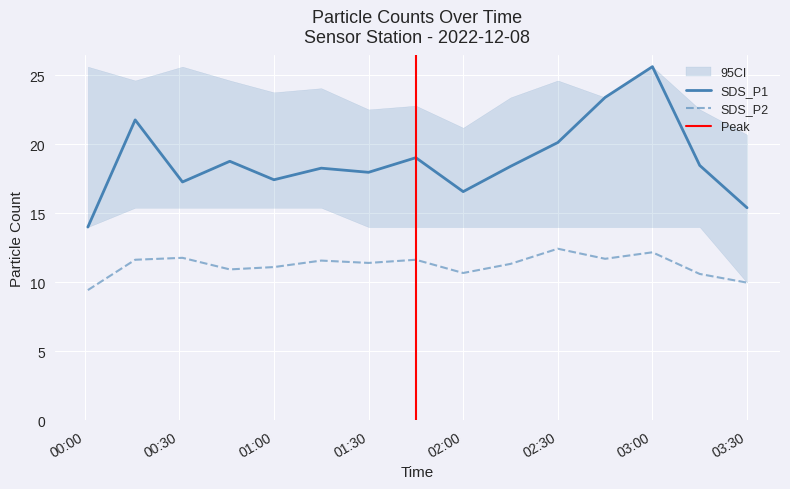

Is it true that SDS_P2 equals 10.7 at 02:00?

True